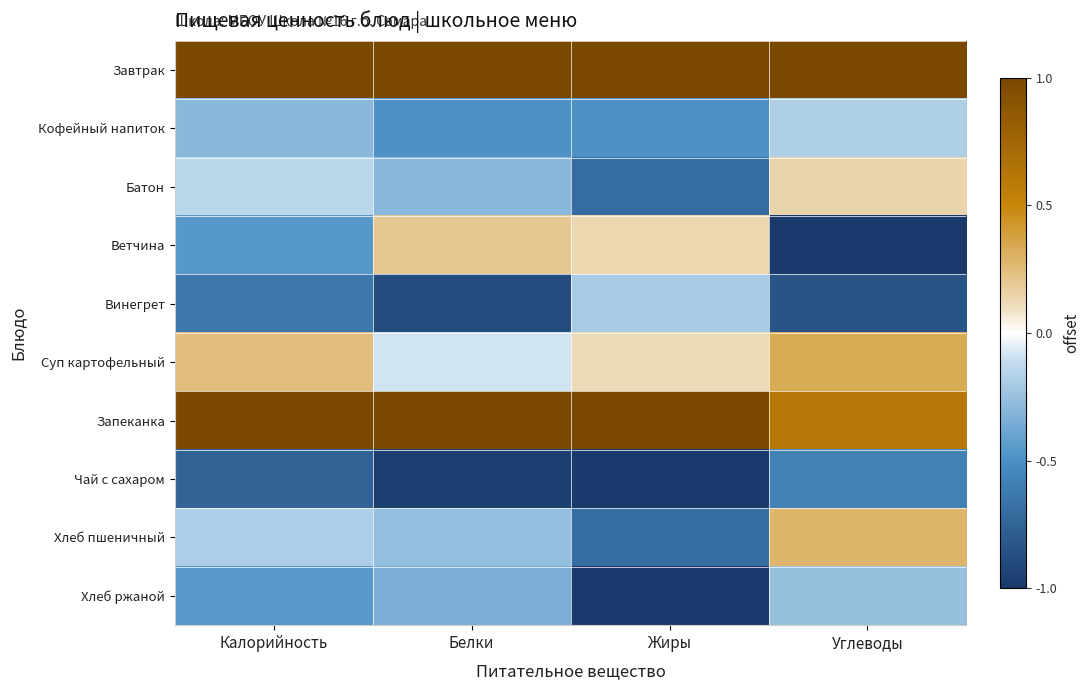

Rank the series at Углеводы from highest to lowest value.

Завтрак, Запеканка, Суп картофельный, Хлеб пшеничный, Батон, Кофейный напиток, Хлеб ржаной, Чай с сахаром, Винегрет, Ветчина